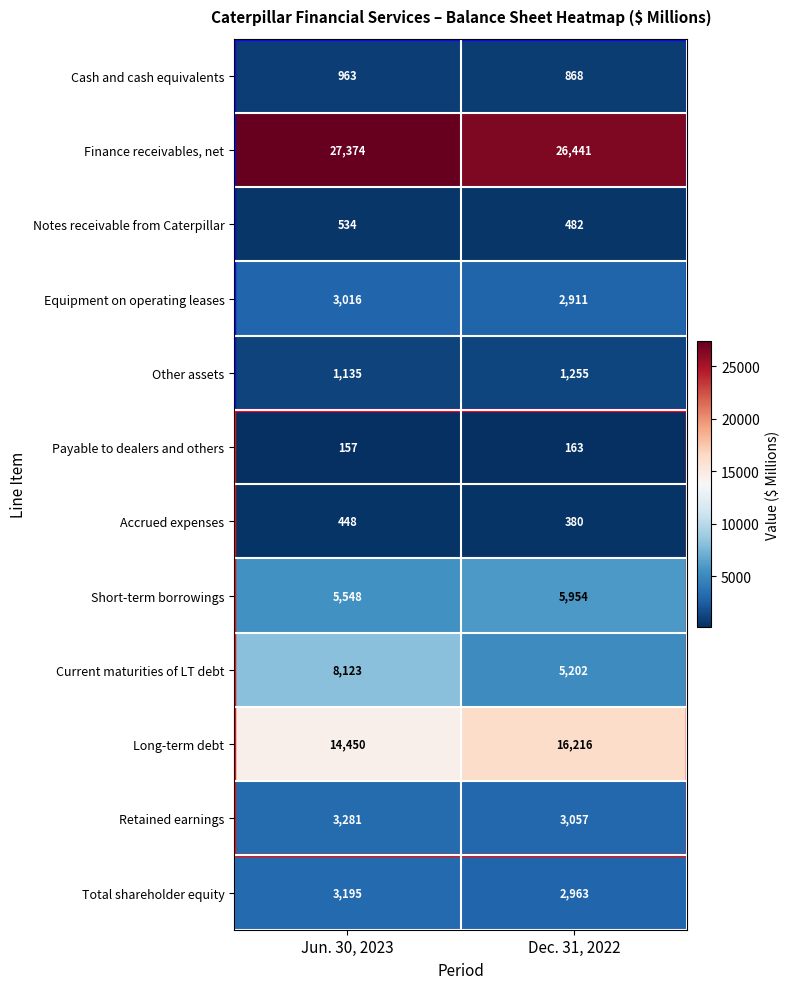

What is the total value across all series at Jun. 30, 2023?

68224